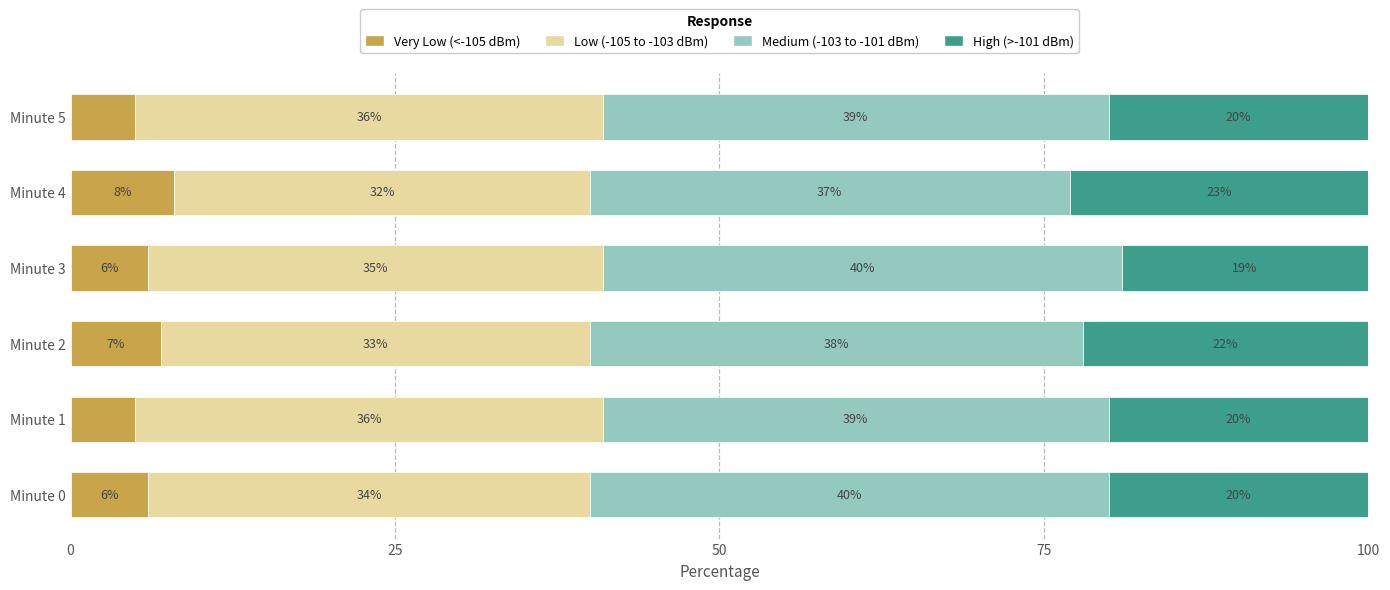

True or false: Very Low (<-105 dBm) has a value of 13.4 at Minute 4.

False